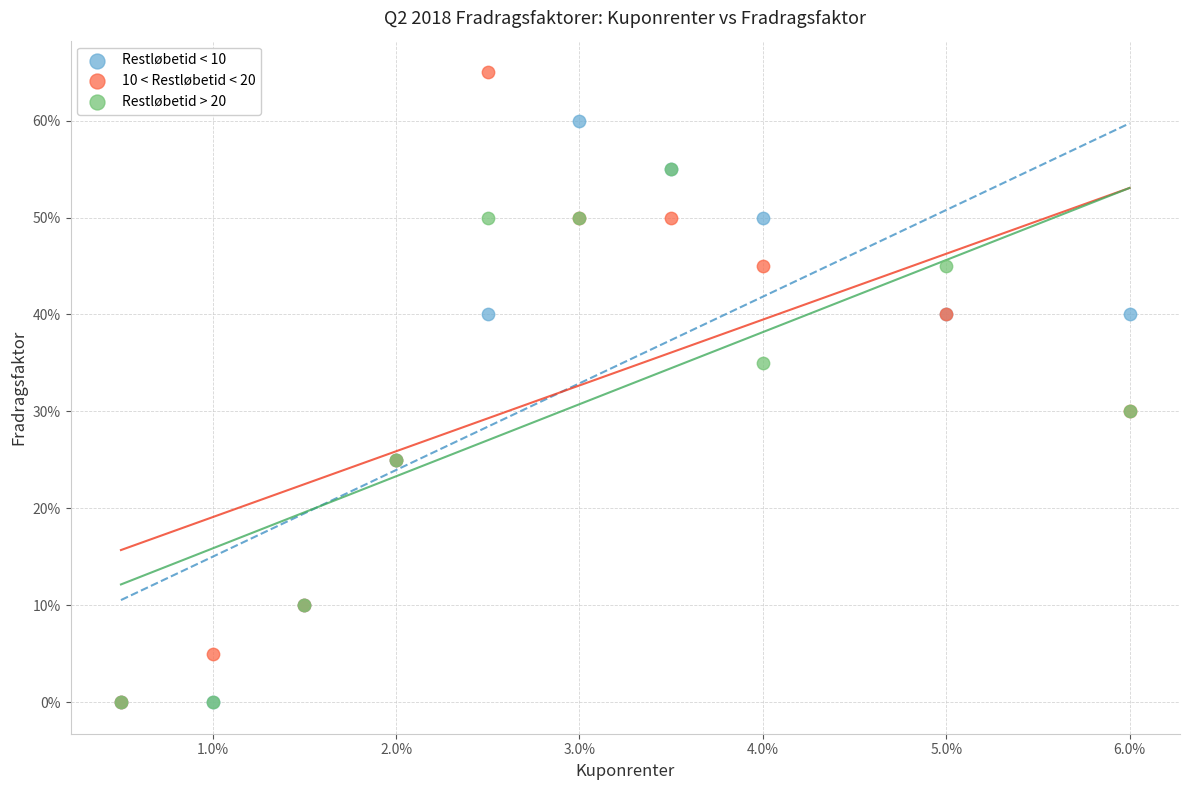

What are all the series names shown in the legend?

Restløbetid < 10, 10 < Restløbetid < 20, Restløbetid > 20